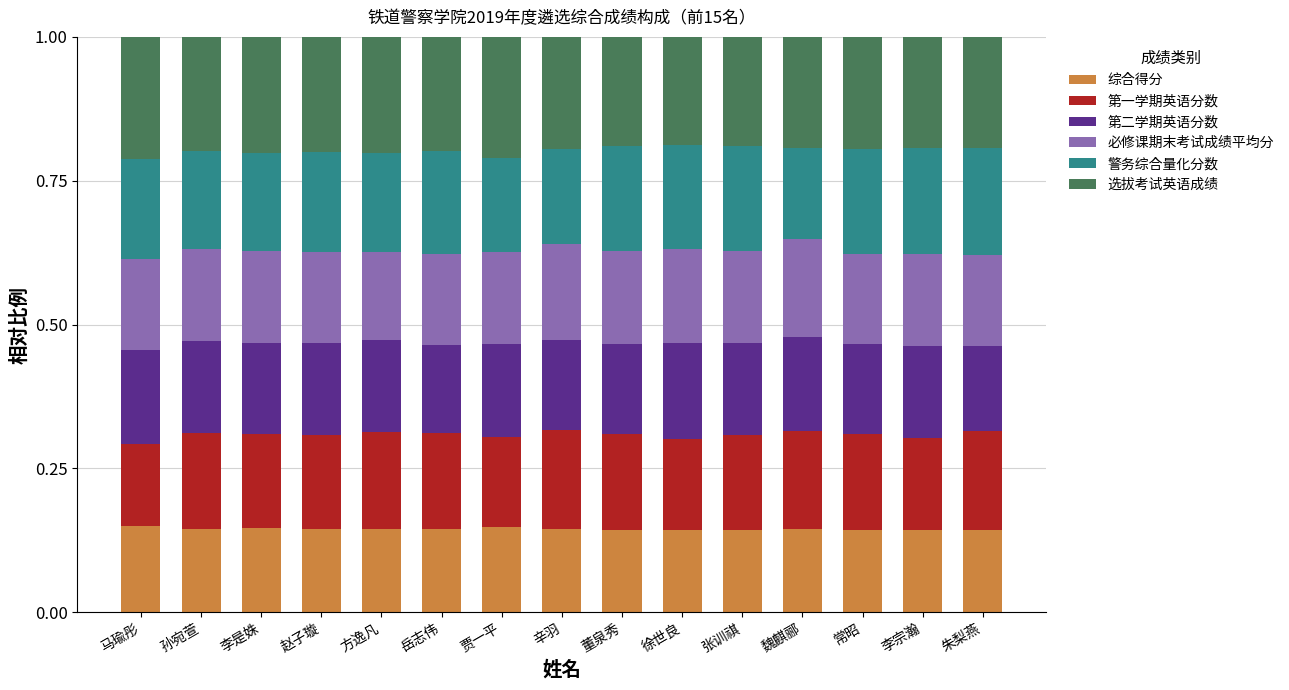

What is the sum of the 综合得分 values at 常昭 and 朱梨燕?

0.3